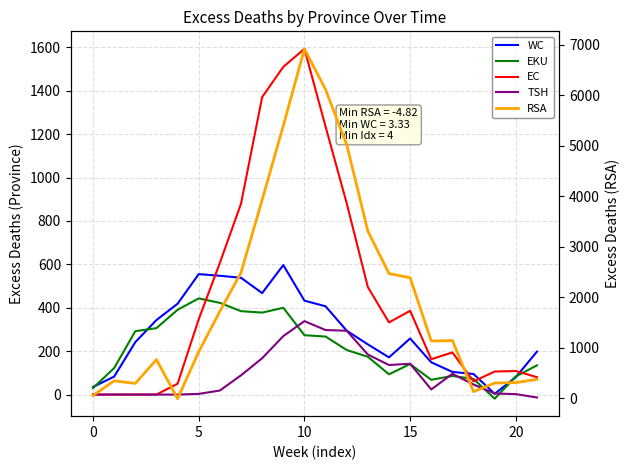

Is it true that WC equals 316.5 at 8?

False